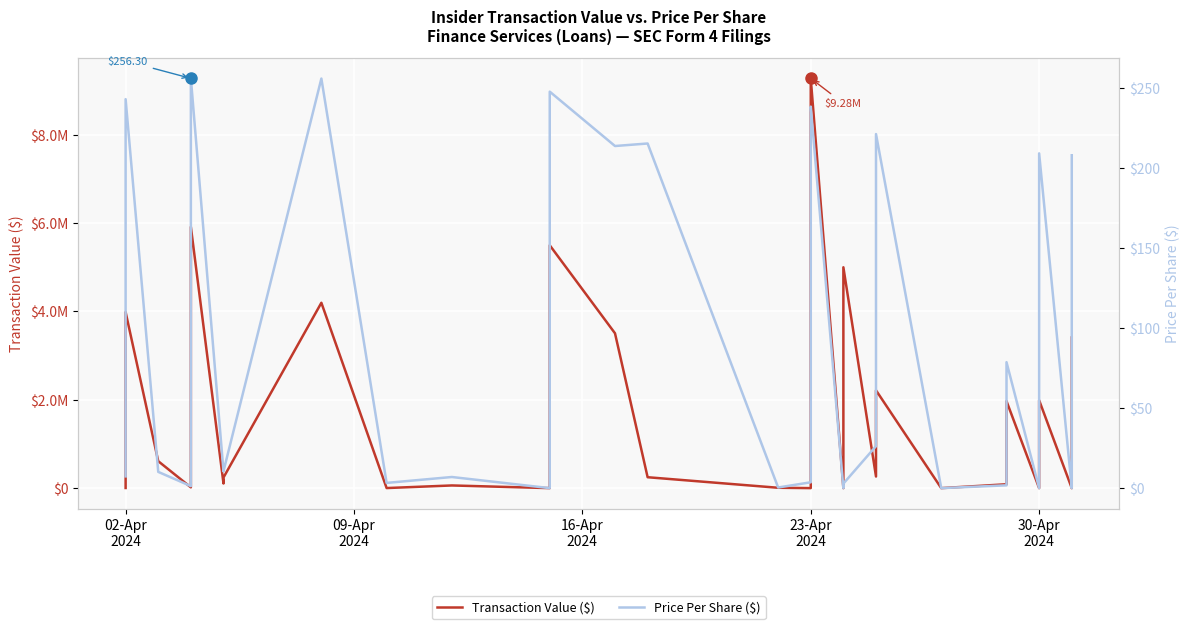

In Transaction Value ($), how many points are lower than both neighbors (excluding endpoints)?

9